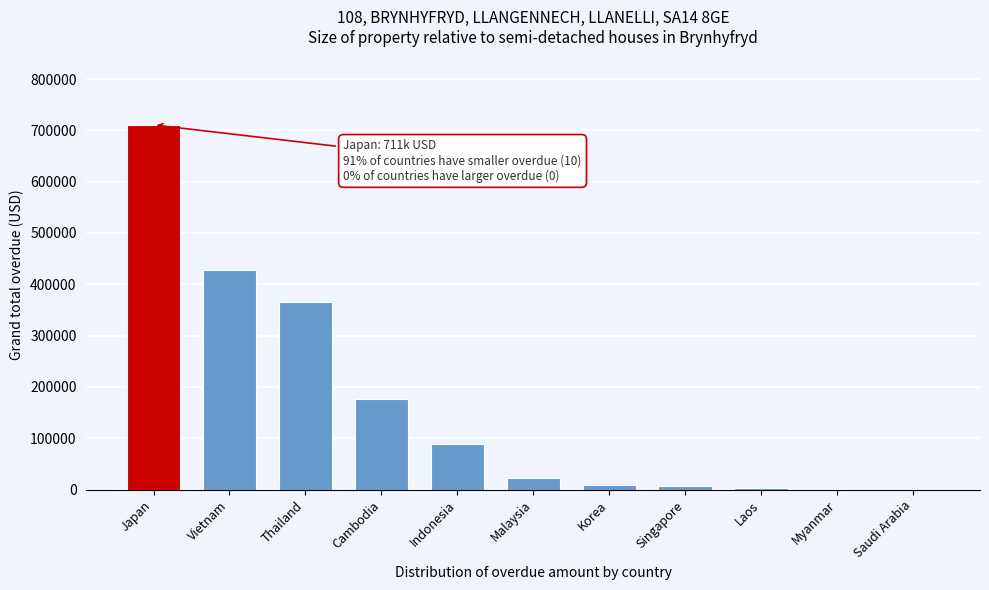

The chart shows a value of 141524.8 at Indonesia. True or false?

False